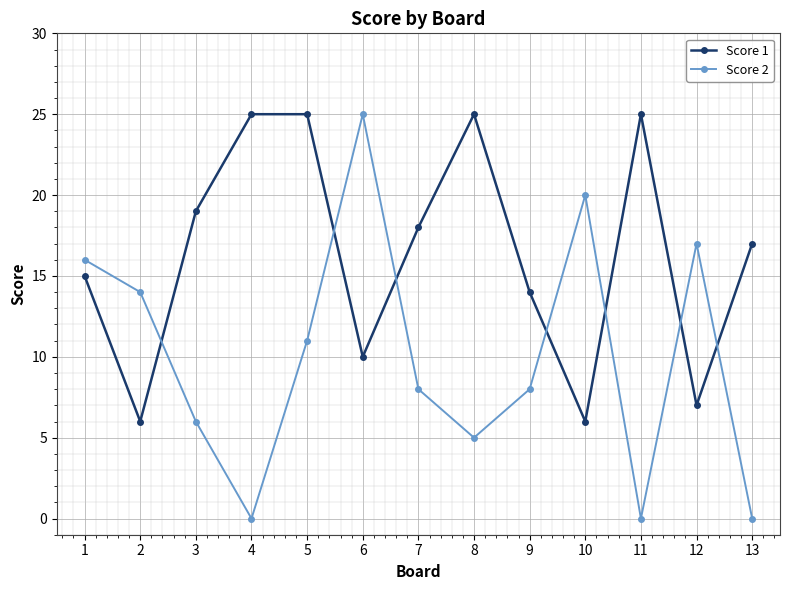

What is the sum of the Score 1 values at 11 and 4?

50